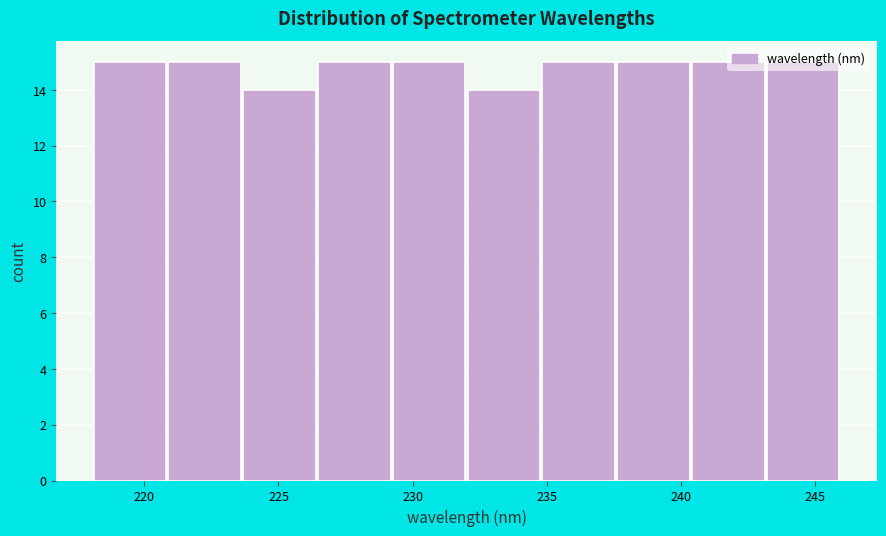

Reading left to right, list every bar in this chart as the range it spans on the x-axis followed by its height. Neither the bar edges nor the heights are printed on the chart, so give them approximately, as read against the axes.

218.0 to 221.0: 15
221.0 to 223.5: 15
223.5 to 226.5: 14
226.5 to 229.0: 15
229.0 to 232.0: 15
232.0 to 235.0: 14
235.0 to 237.5: 15
237.5 to 240.5: 15
240.5 to 243.0: 15
243.0 to 246.0: 15